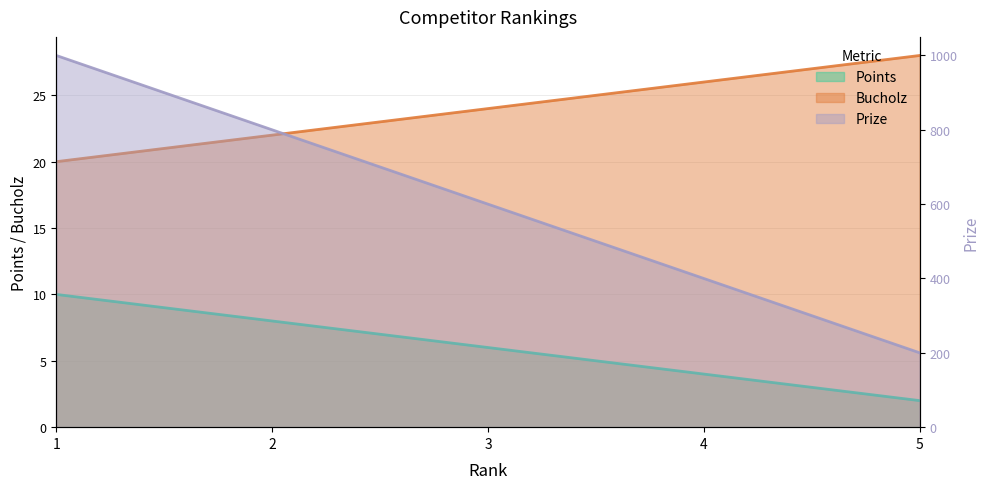

Between 3 and 4, which is larger?

3